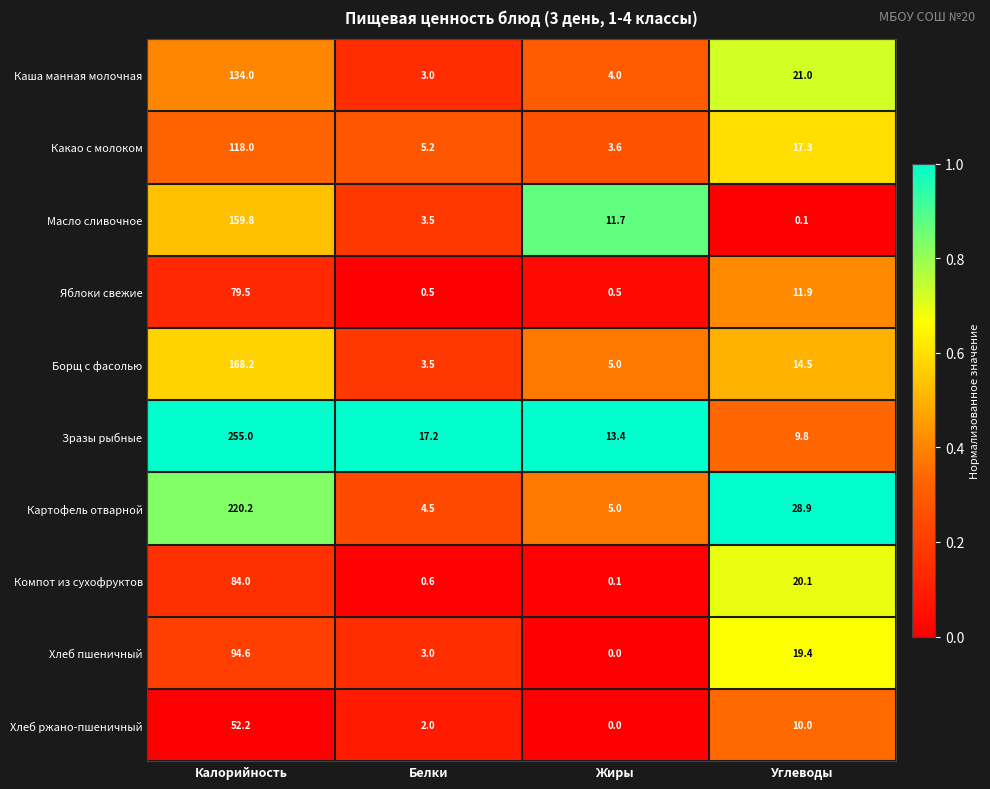

Rank the series at Углеводы from highest to lowest value.

Картофель отварной, Каша манная молочная, Компот из сухофруктов, Хлеб пшеничный, Какао с молоком, Борщ с фасолью, Яблоки свежие, Хлеб ржано-пшеничный, Зразы рыбные, Масло сливочное